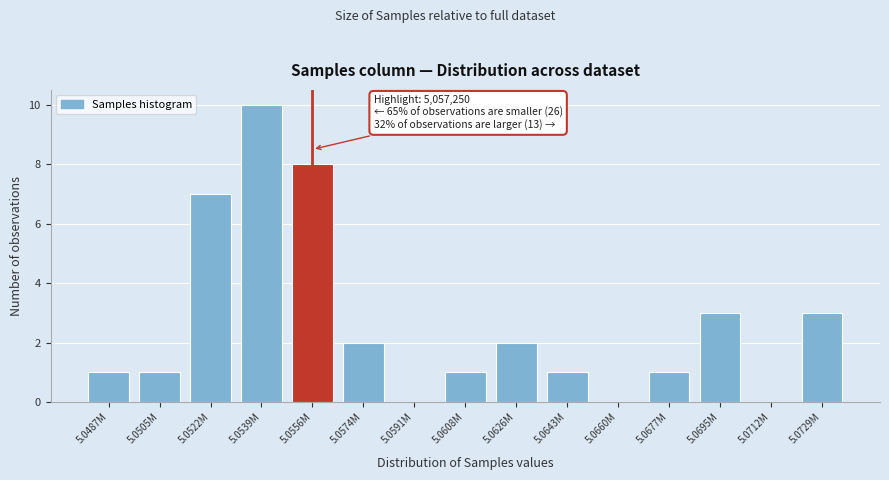

Reading left to right, extract all data points from this chart.

5.0487M=1	5.0505M=1	5.0522M=7	5.0539M=10	5.0556M=8	5.0574M=2	5.0591M=0	5.0608M=1	5.0626M=2	5.0643M=1	5.0660M=0	5.0677M=1	5.0695M=3	5.0712M=0	5.0729M=3